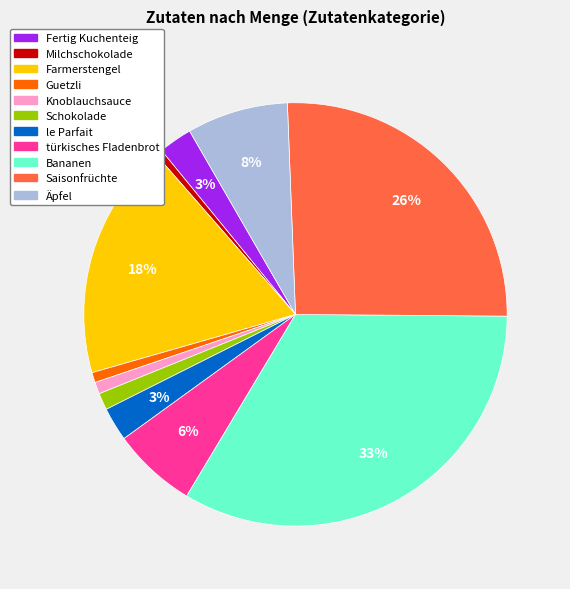

Does any single category account for the majority?

No